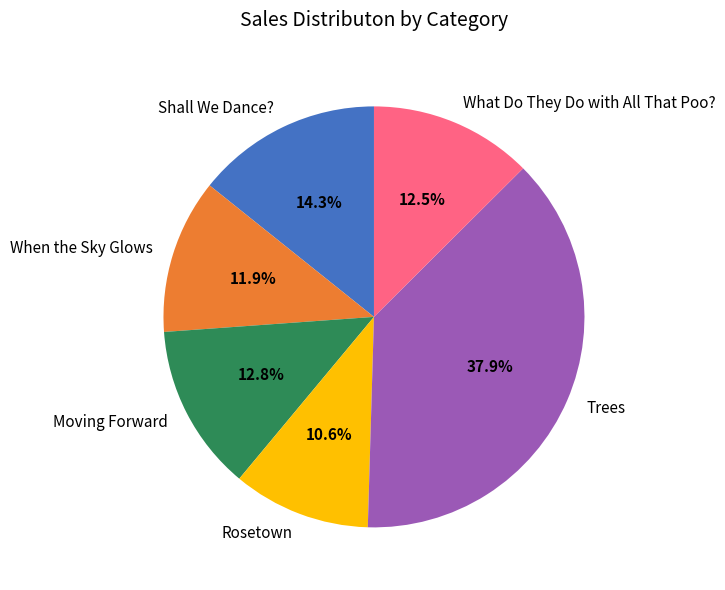

Count the number of slices in the pie.

6